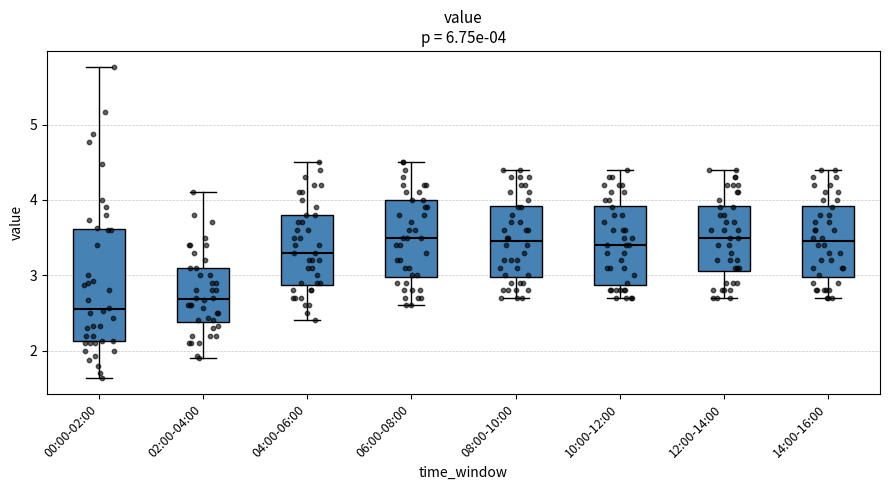

Comparing the boxes themselves (not the whiskers), which one is the tallest?

00:00-02:00